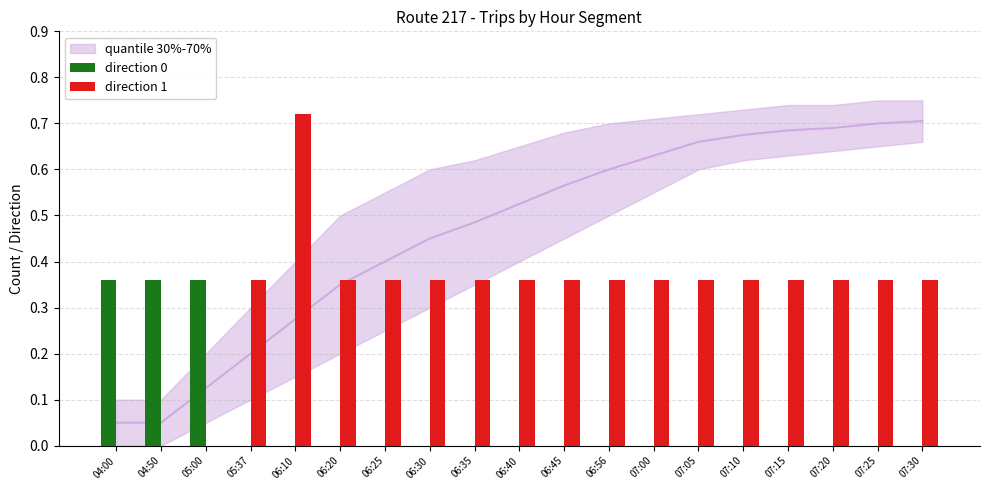

What is the value of the direction 1 bar at the 13th from the left?

0.4